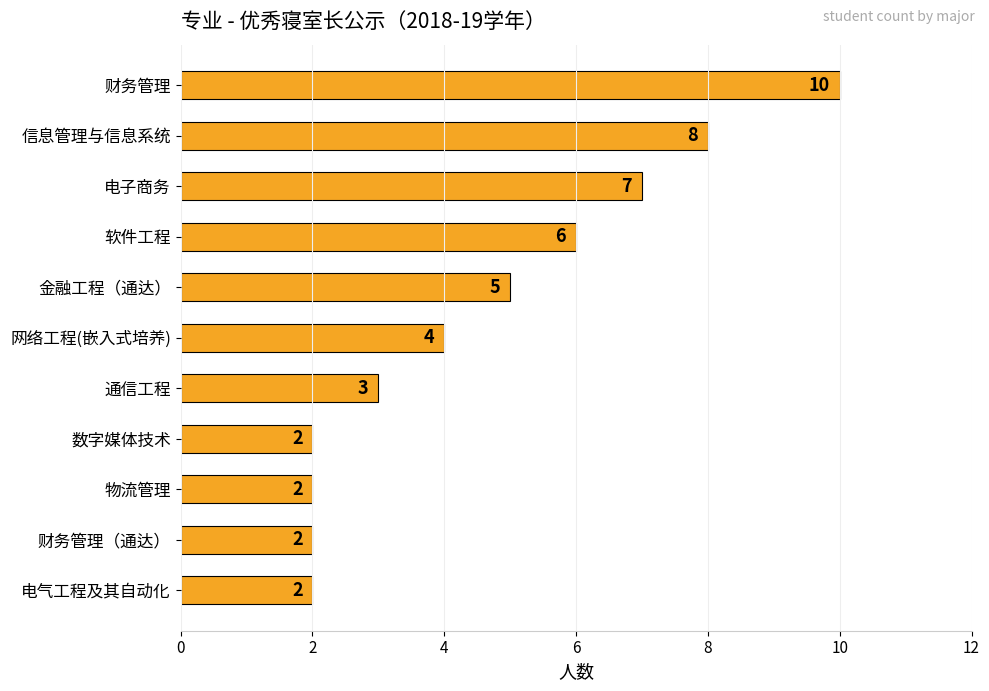

How many data points does each series have?

11